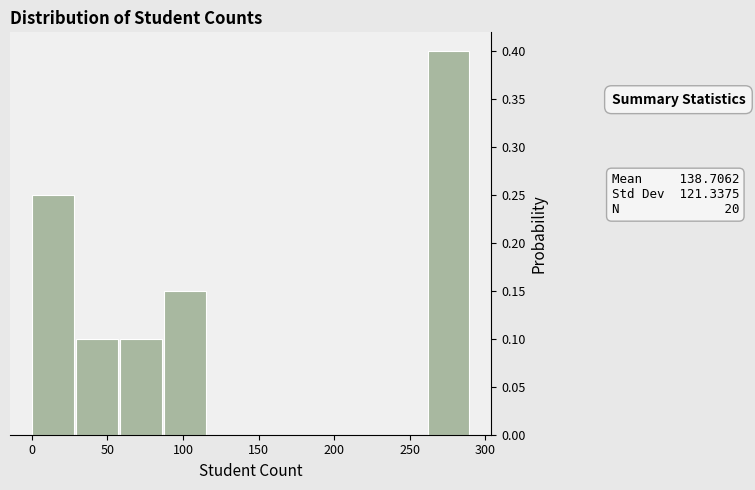

Which range on the x-axis has the tallest bar?

260 to 290